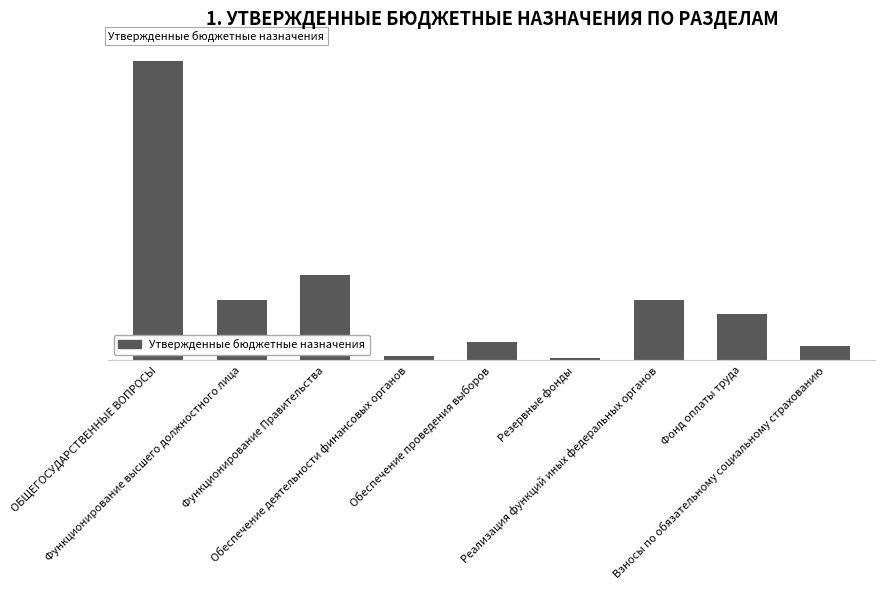

Reading right to left, extract all data points from this chart.

364000	1207000	1571000	50000	470000	122000	2215000	1571000	7780020